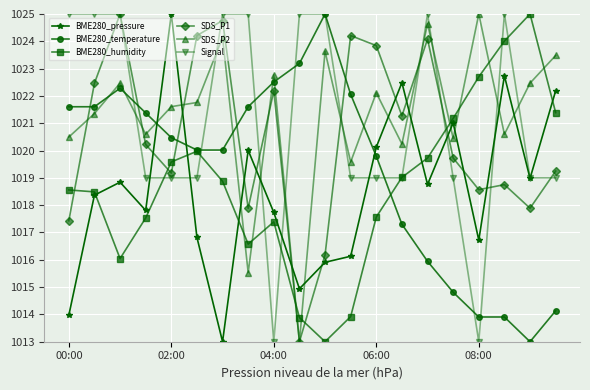

True or false: BME280_humidity has more than 2 points higher than both neighbors.

True